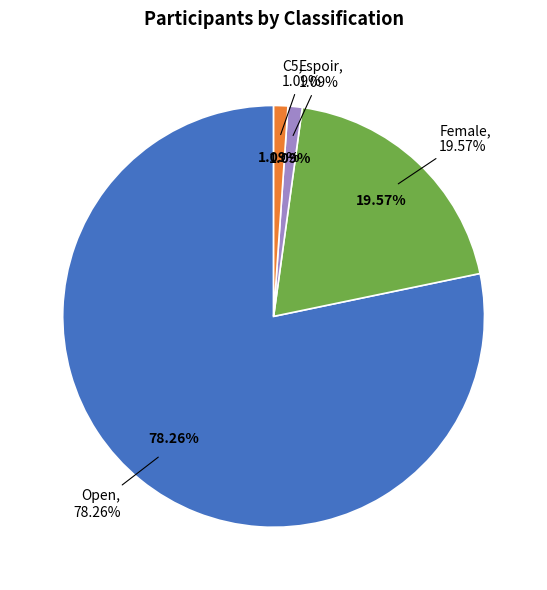

To the nearest percent, what is the difference between the Female and Espoir slice percentages?

18%